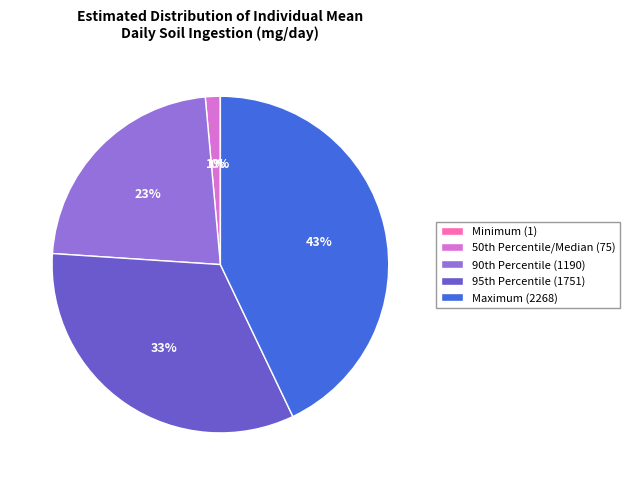

To the nearest percent, what percentage of the pie is Maximum (2268)?

43%